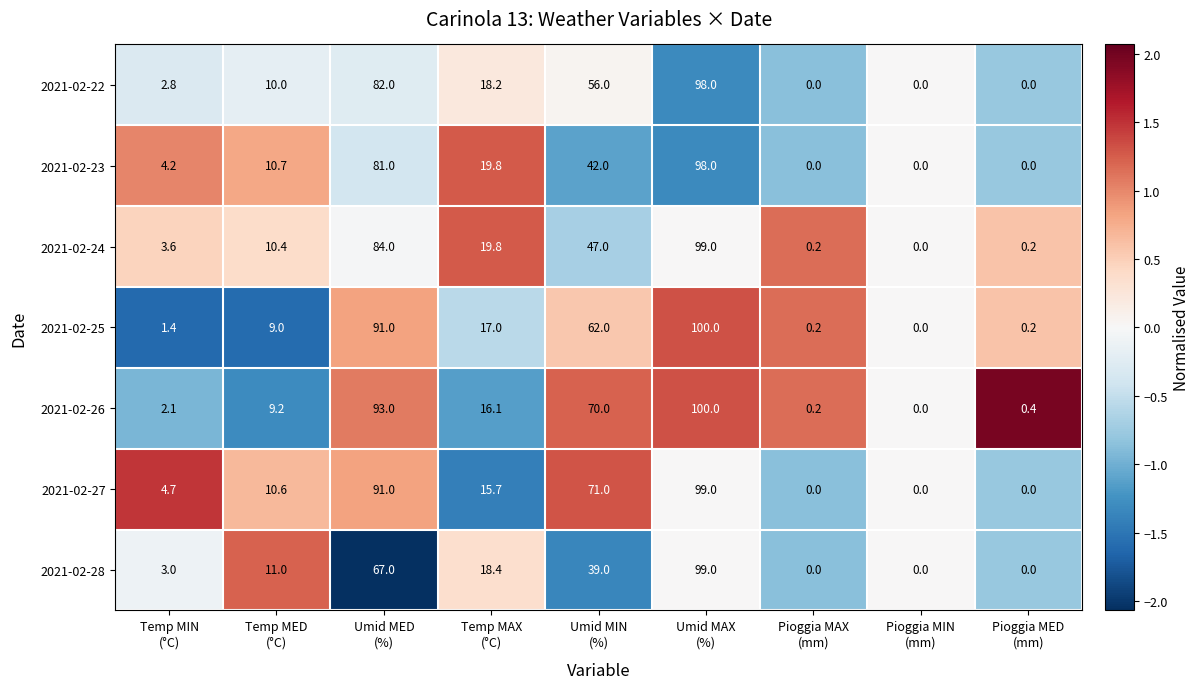

Which series has the largest total across all categories?

2021-02-27